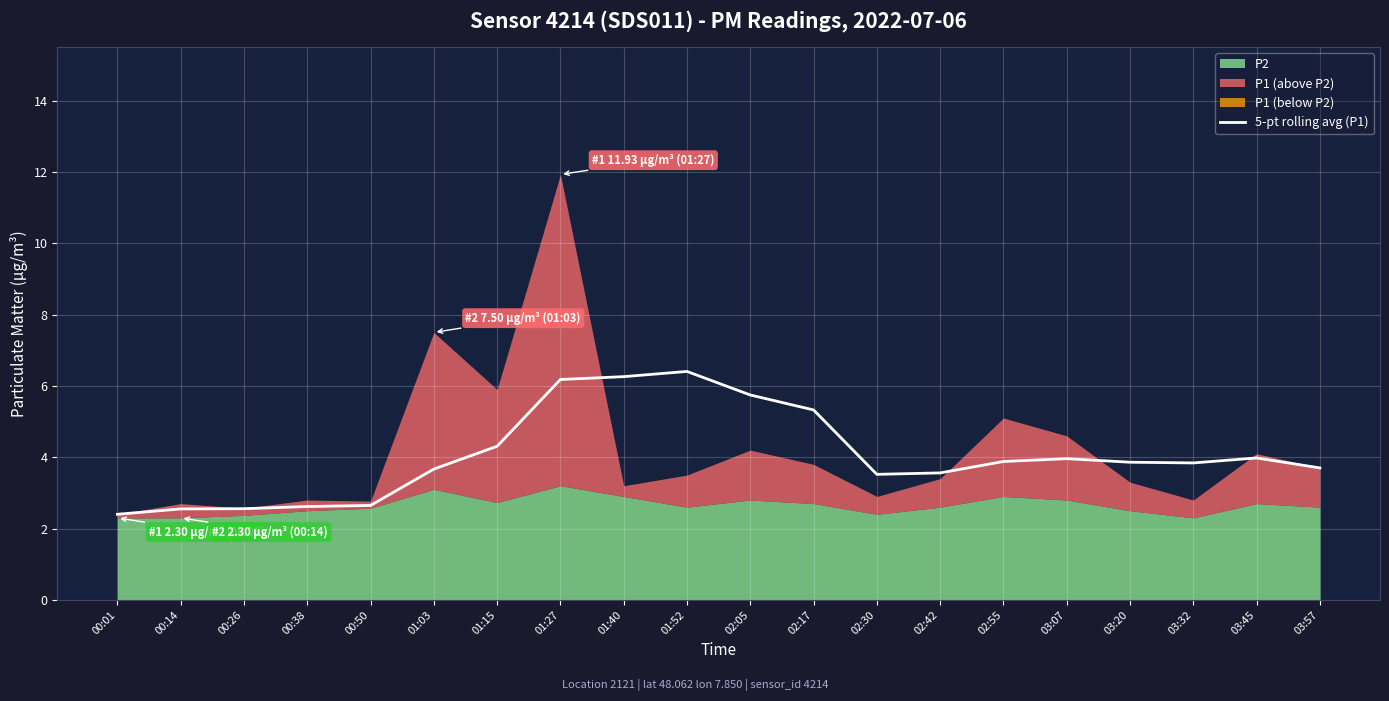

At which label does 5-pt rolling avg (P1) first exceed 3?

01:03